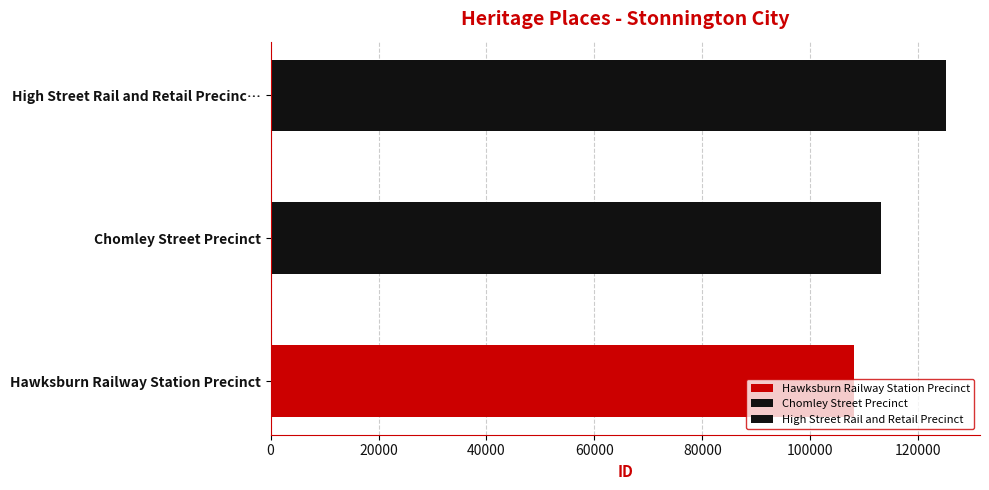

What is the approximate value at Hawksburn Railway Station Precinct, to the nearest 50?

108100